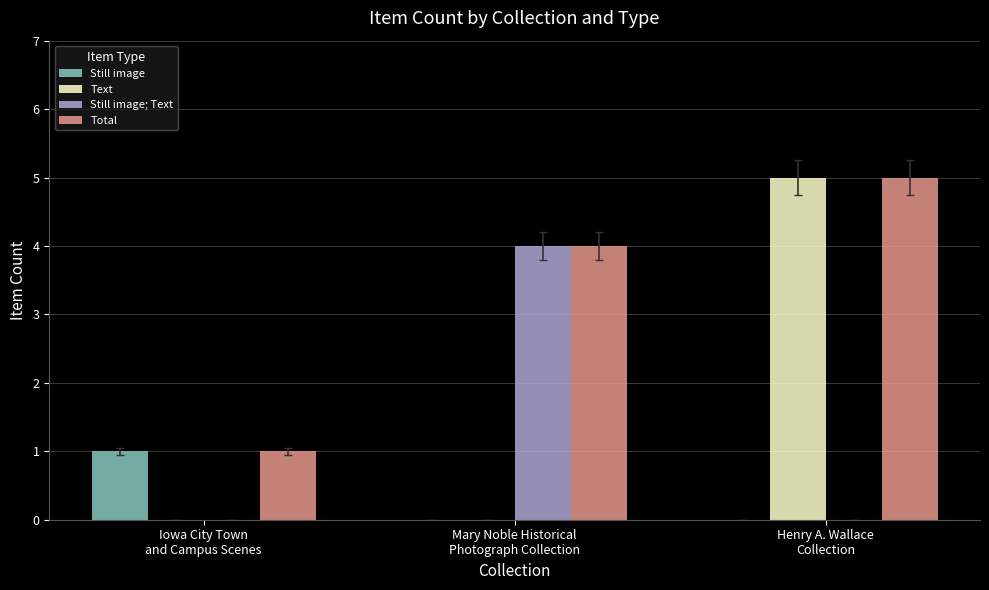

Reading right to left, transcribe all the data shown in this chart.

Still image: Henry A. Wallace
Collection=0	Mary Noble Historical
Photograph Collection=0	Iowa City Town
and Campus Scenes=1
Text: Henry A. Wallace
Collection=5	Mary Noble Historical
Photograph Collection=0	Iowa City Town
and Campus Scenes=0
Still image; Text: Henry A. Wallace
Collection=0	Mary Noble Historical
Photograph Collection=4	Iowa City Town
and Campus Scenes=0
Total: Henry A. Wallace
Collection=5	Mary Noble Historical
Photograph Collection=4	Iowa City Town
and Campus Scenes=1